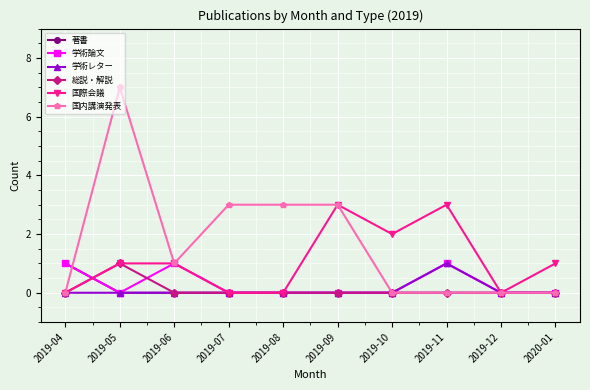

Which series has the widest spread of values?

国内講演発表